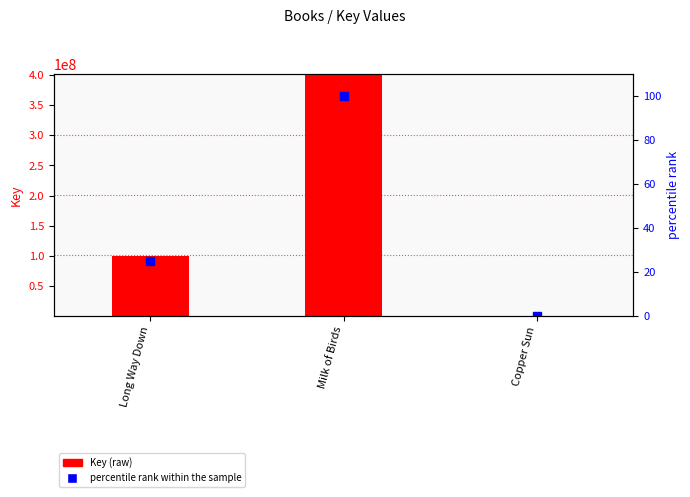

What is the greatest value displayed?

400682847.0